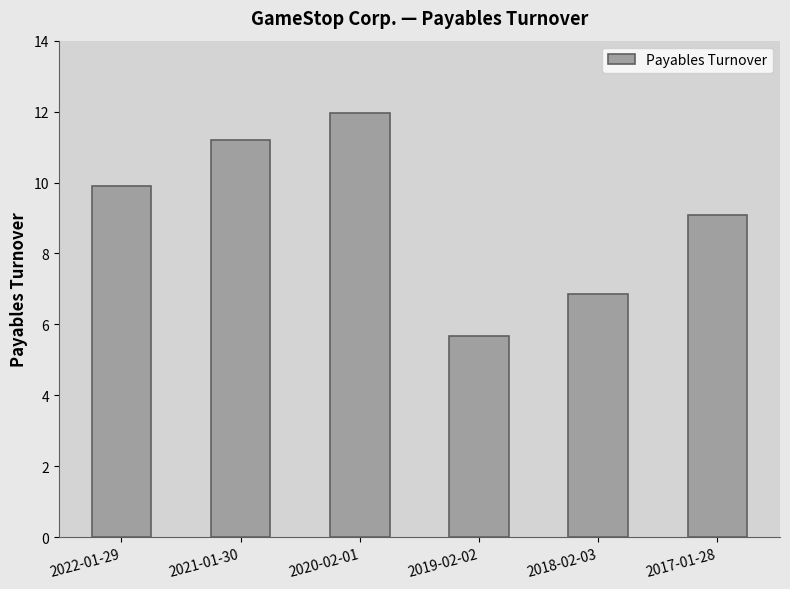

What is the ratio of the value at 2017-01-28 to the value at 2020-02-01?

0.8